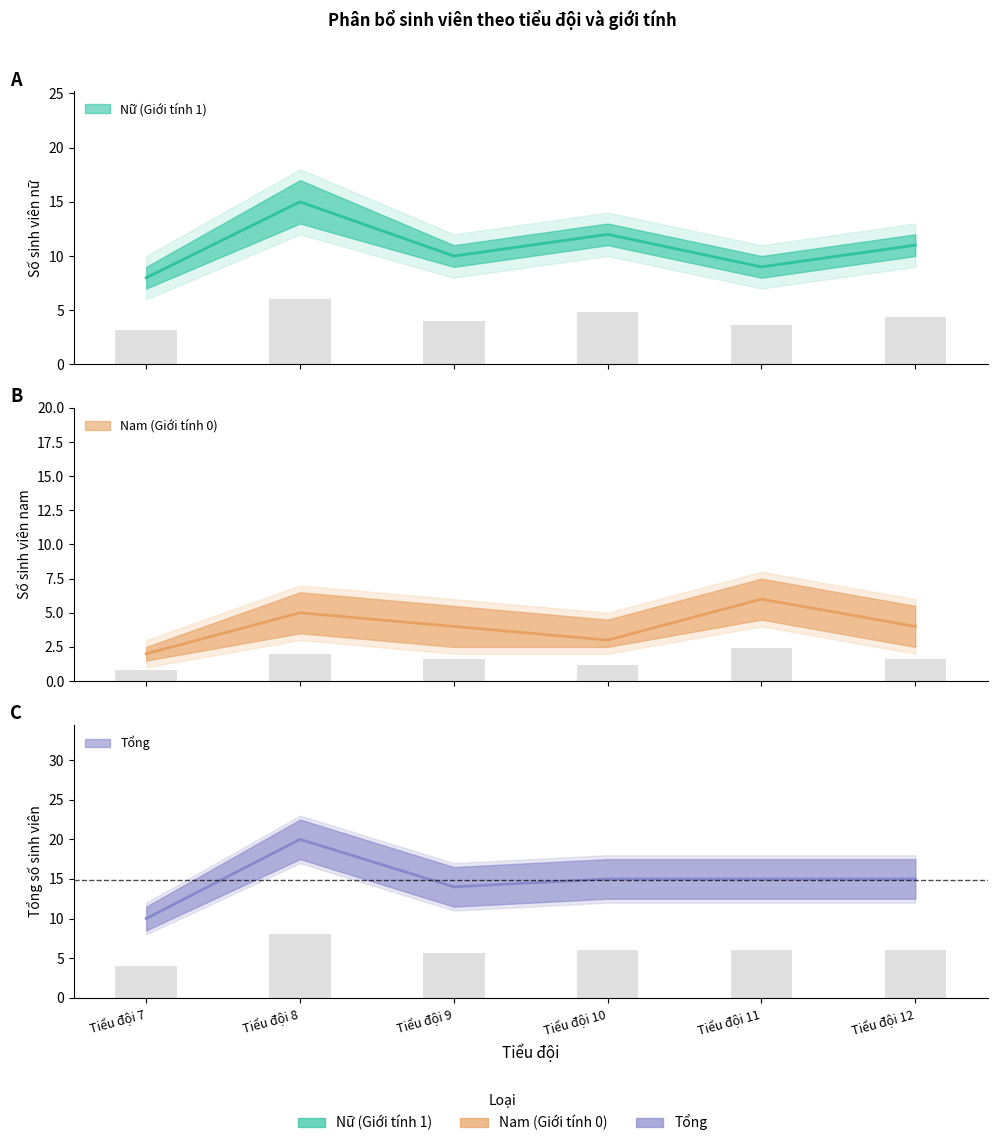

At which category is the sum across all series the highest?

Tiểu đội 8